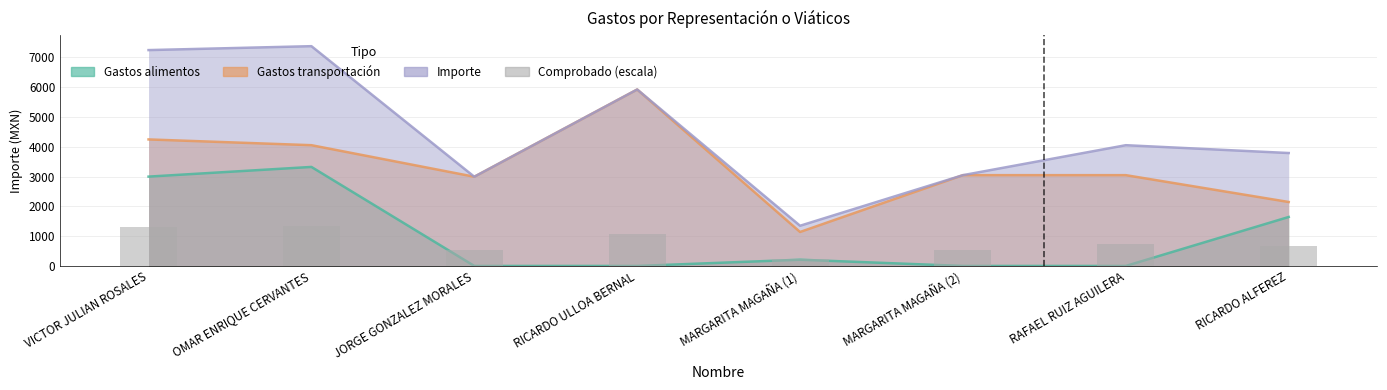

How many bars are there in total?

8